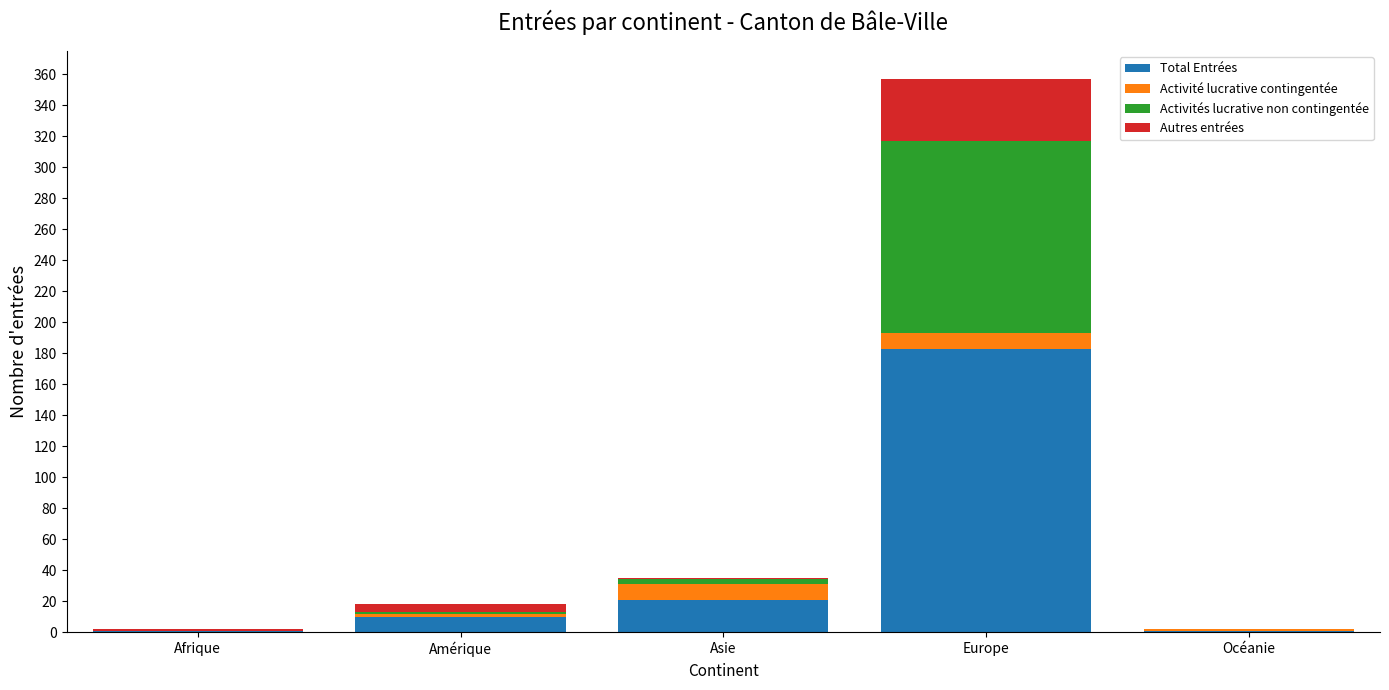

What are all the series names shown in the legend?

Total Entrées, Activité lucrative contingentée, Activités lucrative non contingentée, Autres entrées